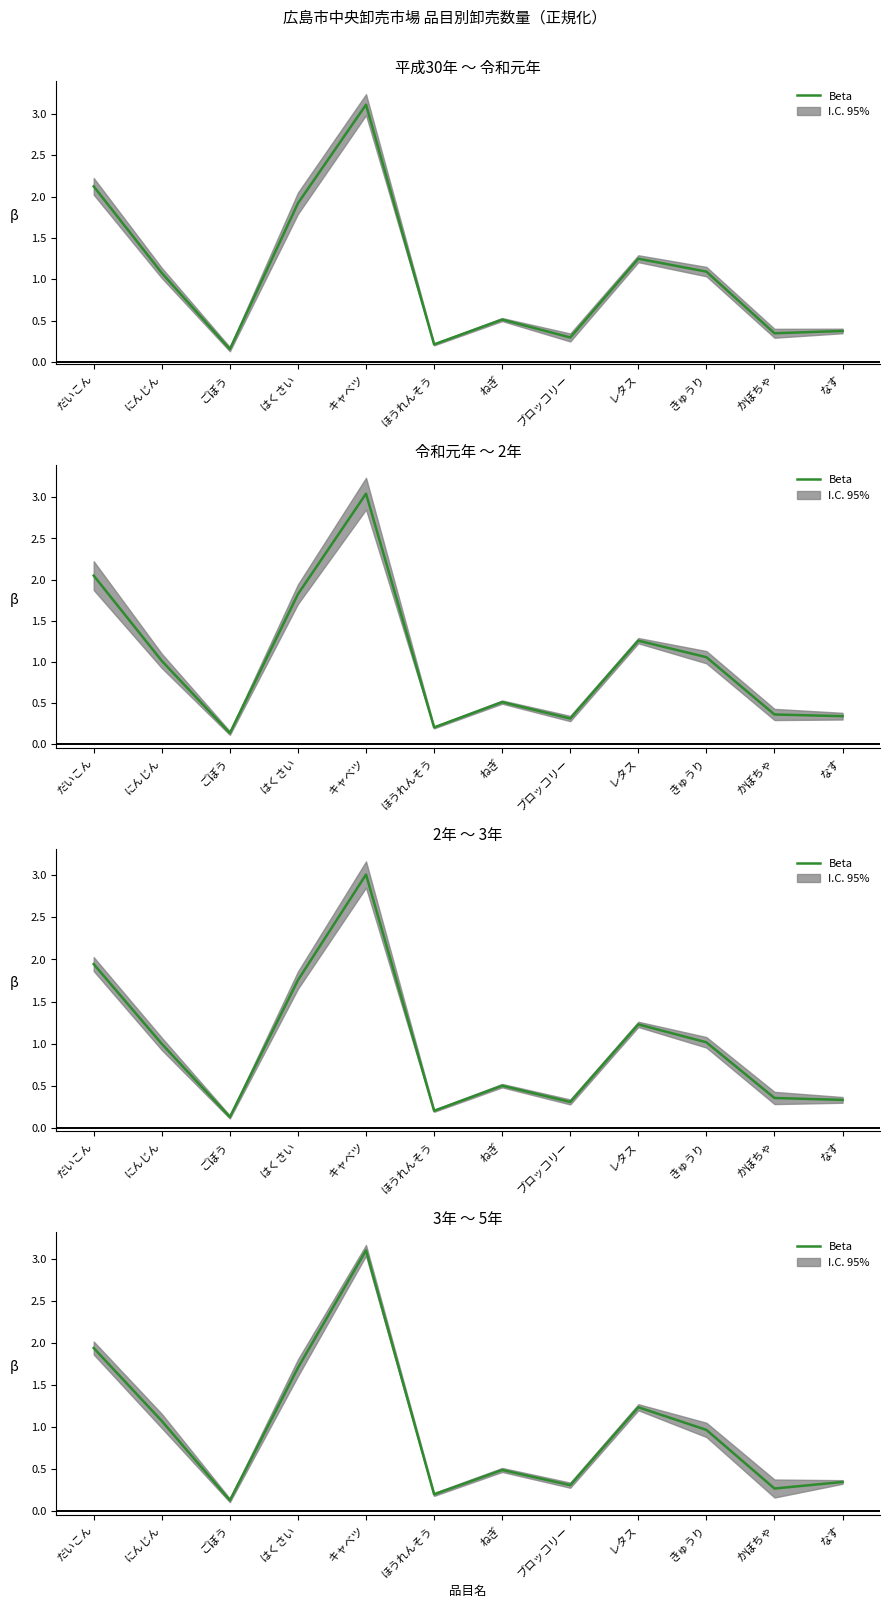

How many points are higher than both their immediate neighbors (excluding endpoints)?

3